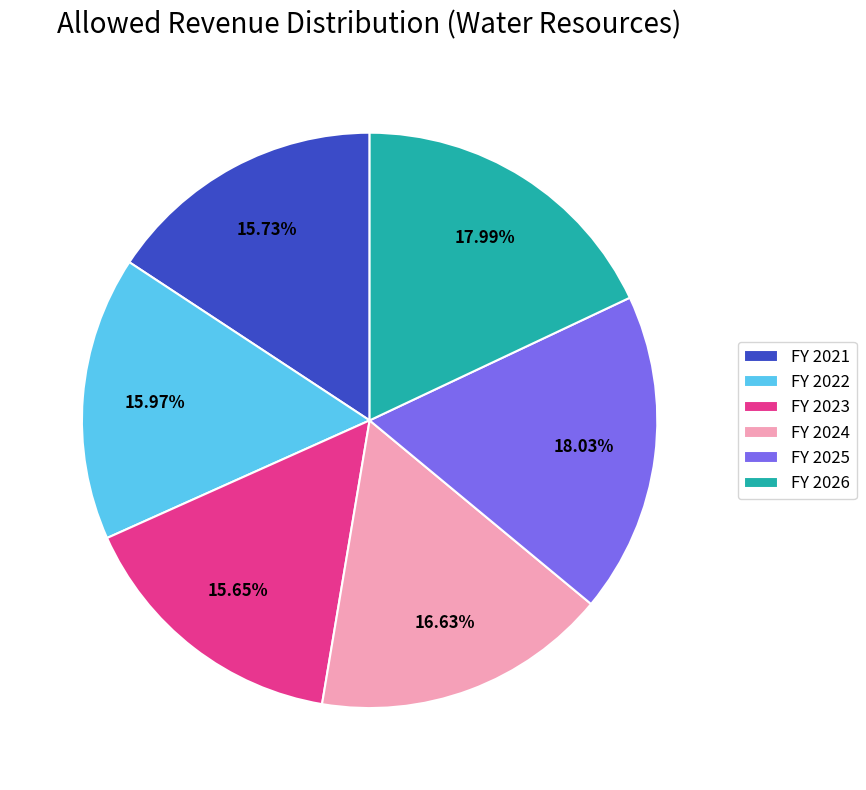

Is there a majority slice in this chart?

No